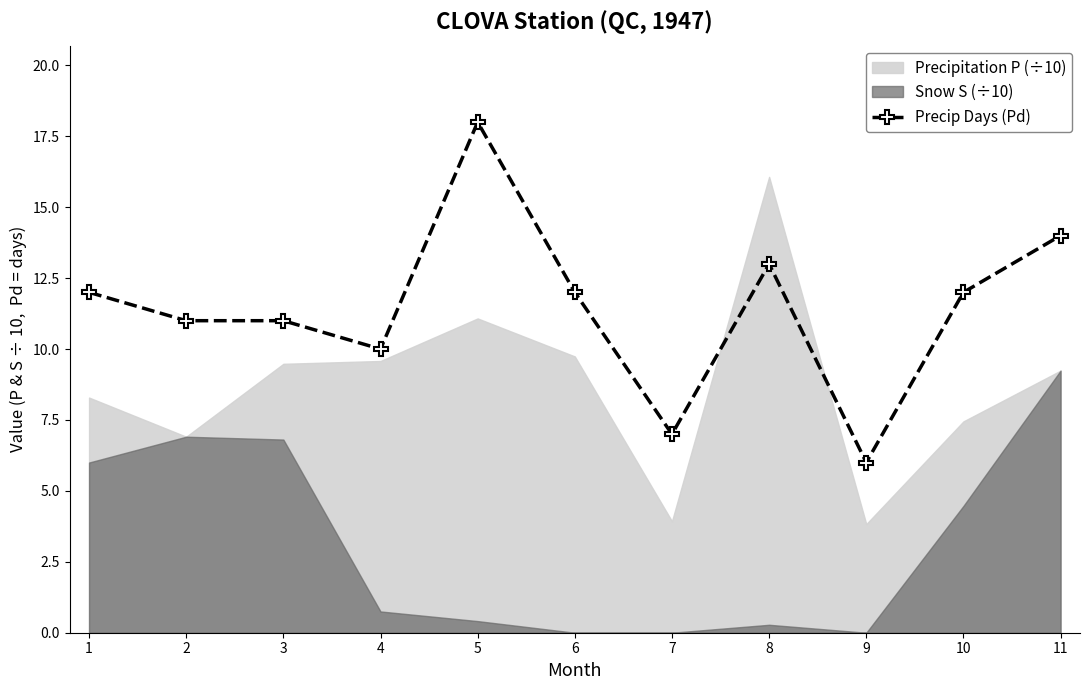

Reading right to left, list all the values displayed in this chart.

14	12	6	13	7	12	18	10	11	11	12